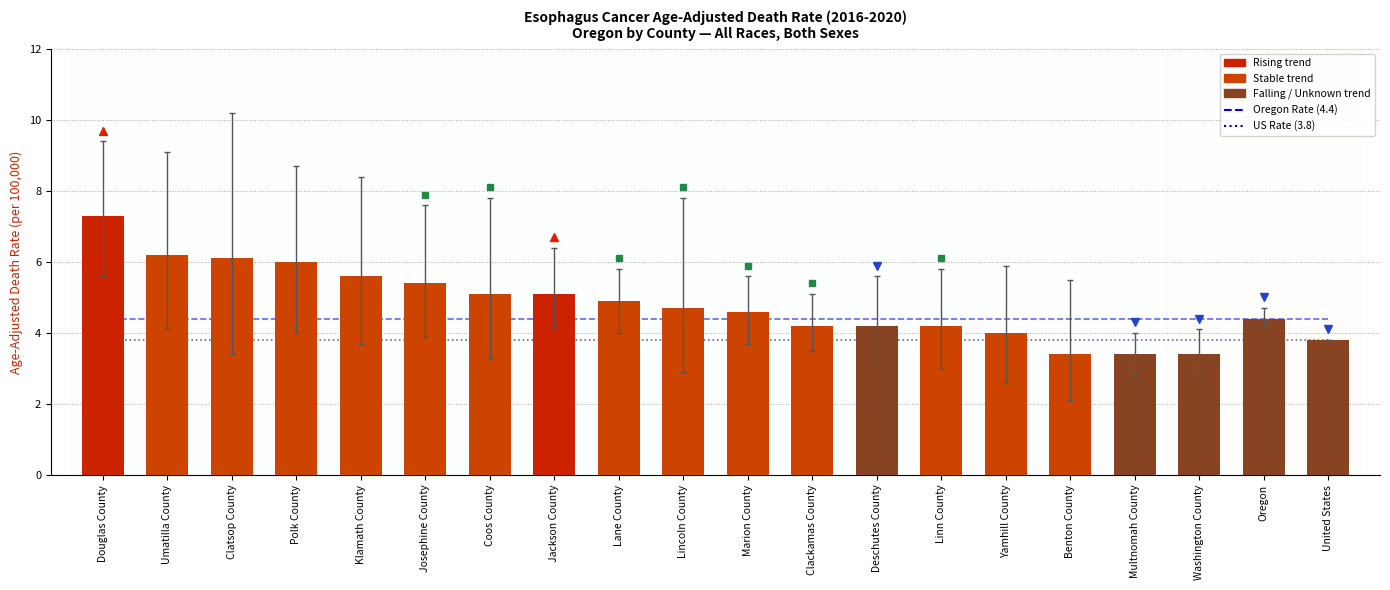

What is the total value across all series at Douglas County?

15.5